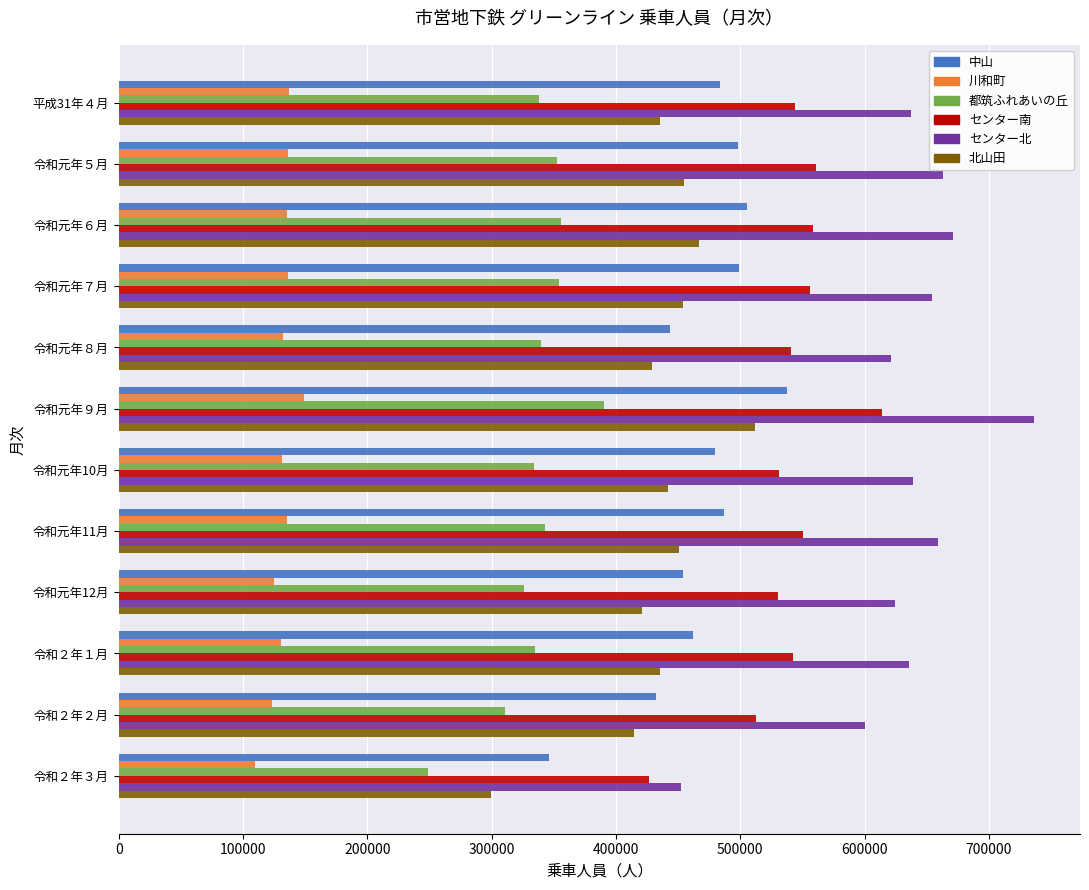

What is the maximum value for 川和町?

148972